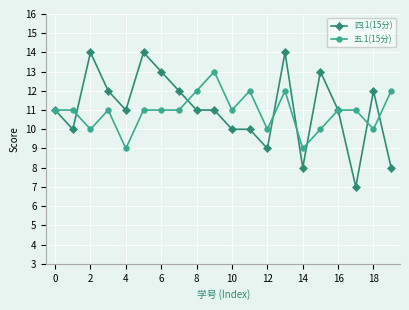

What is the value of the 四.1(15分) point at the 16th from the left?

13